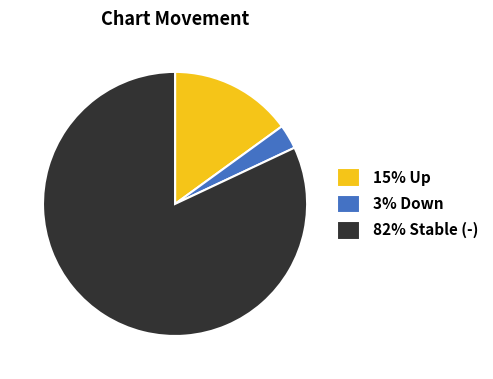

Count the number of slices in the pie.

3